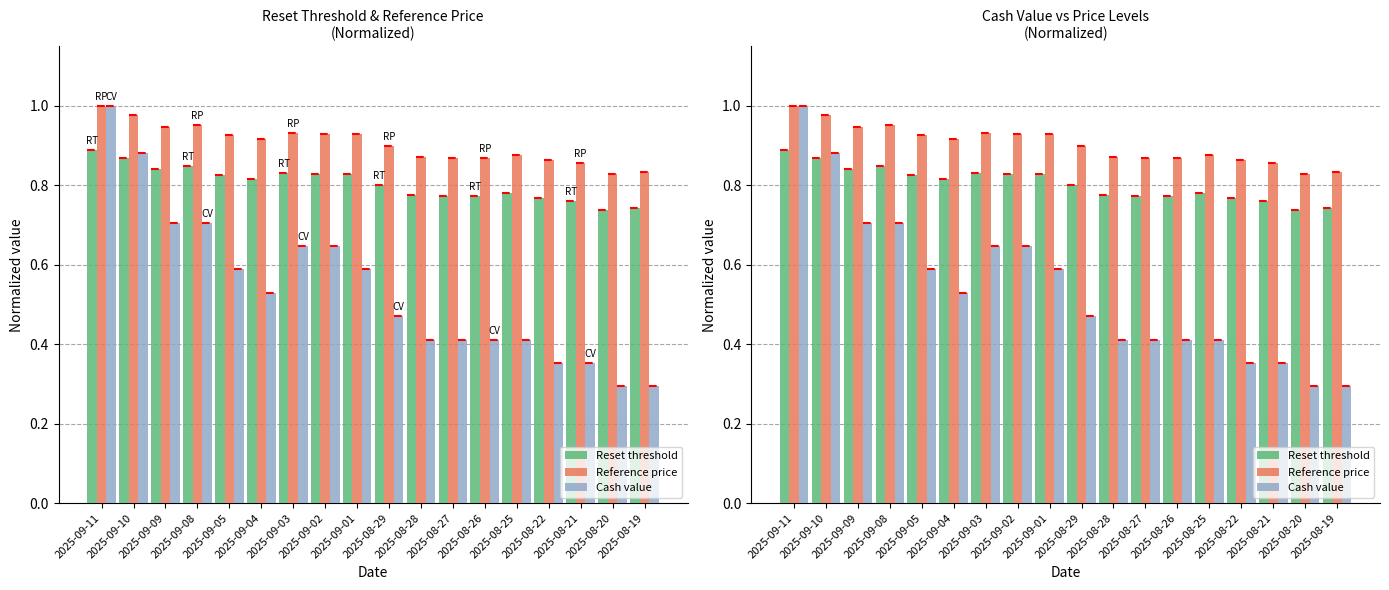

What is the difference between the second highest and second lowest values in the Cash value series?

0.6